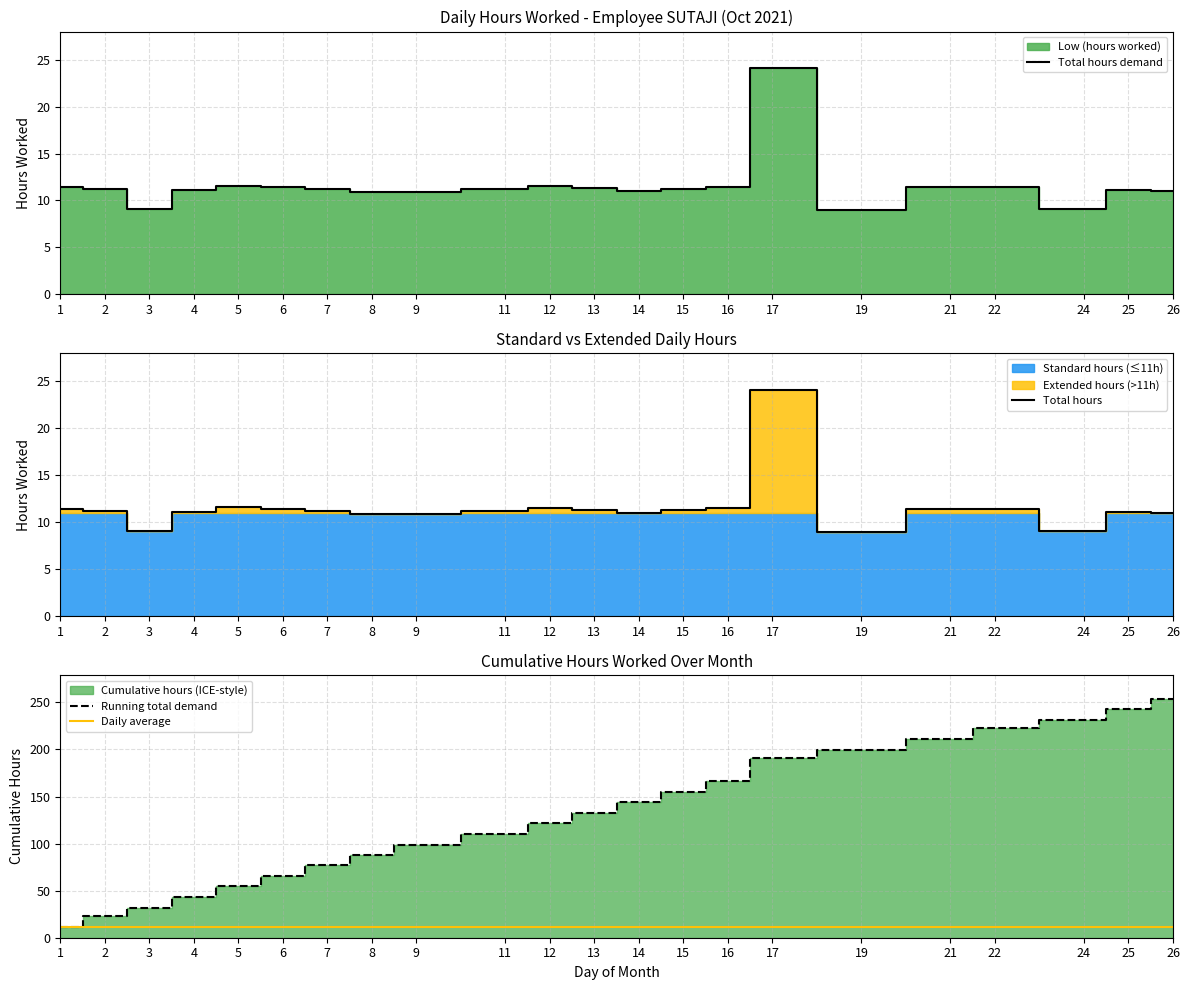

True or false: Running total demand has more than 1 points higher than both neighbors.

False